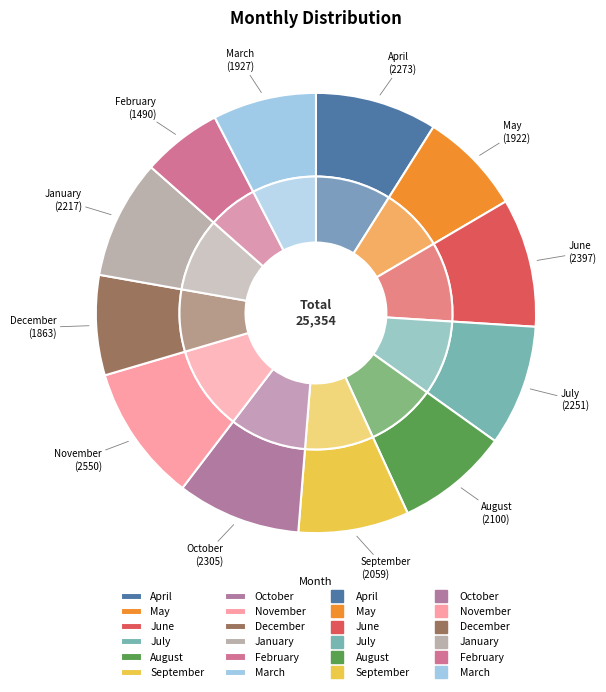

Is the sum of July and January greater than half?

No